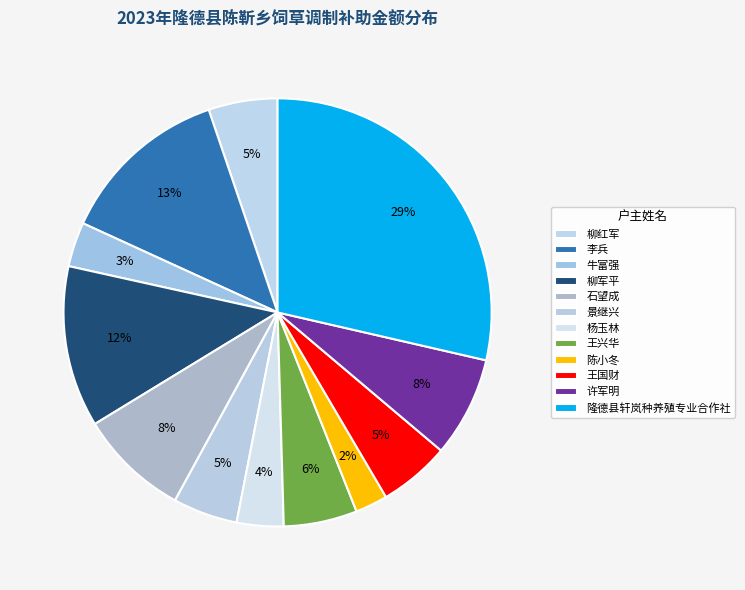

How many slices are in this pie chart?

12